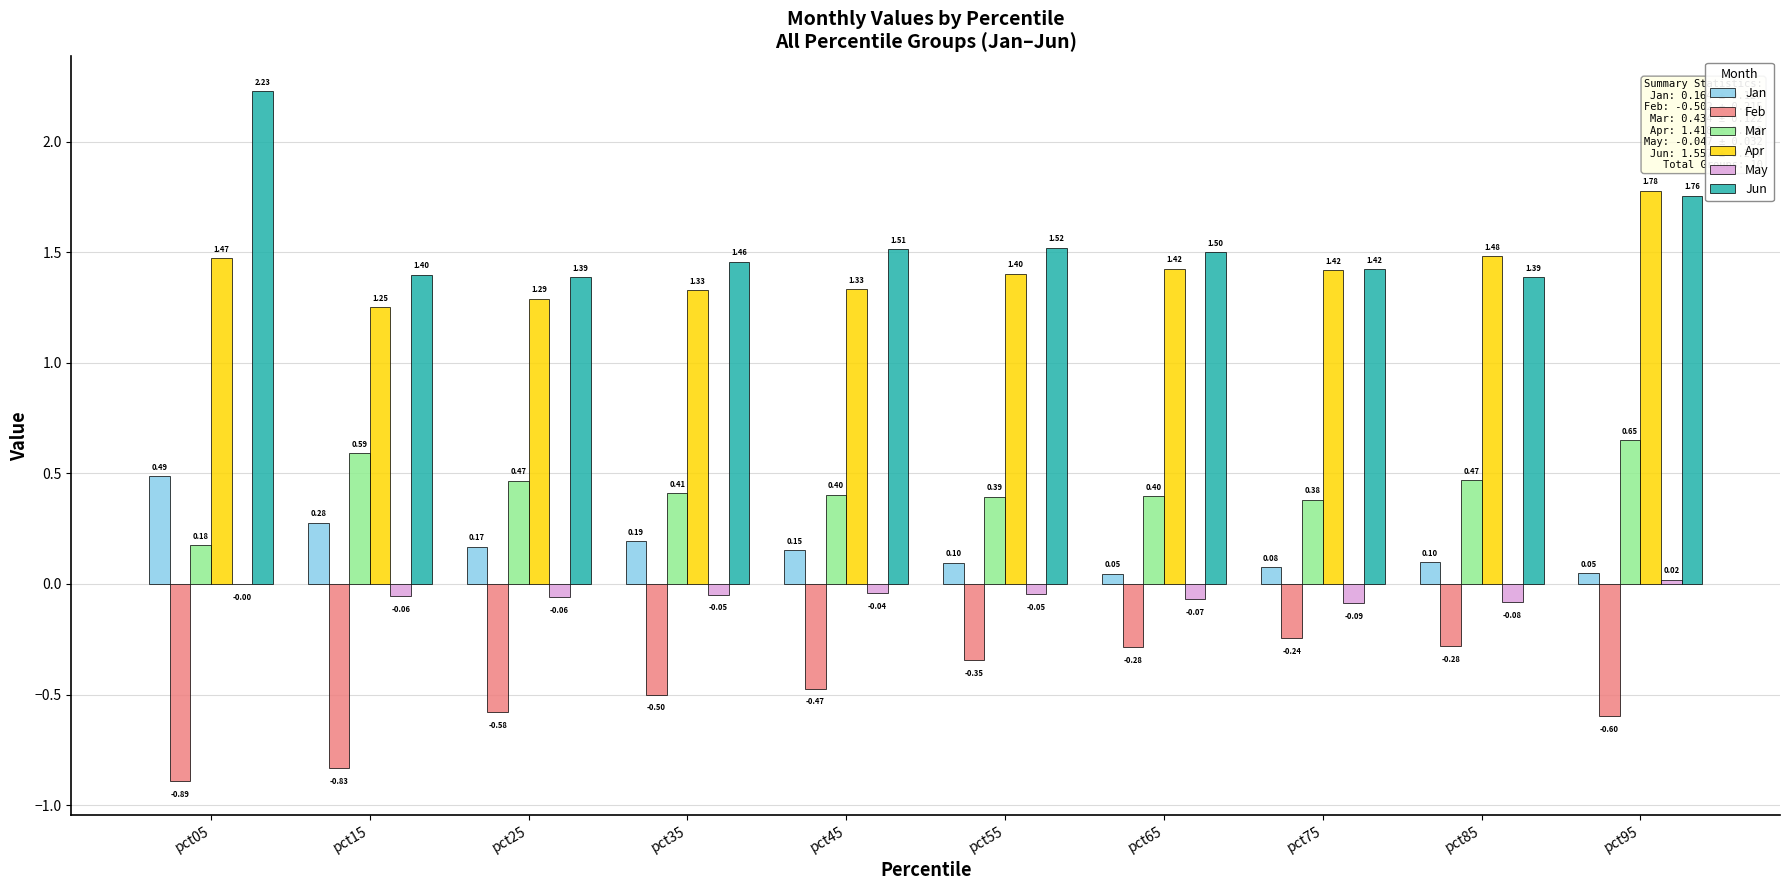

What is the sum of the Mar values at pct55 and pct45?

0.8